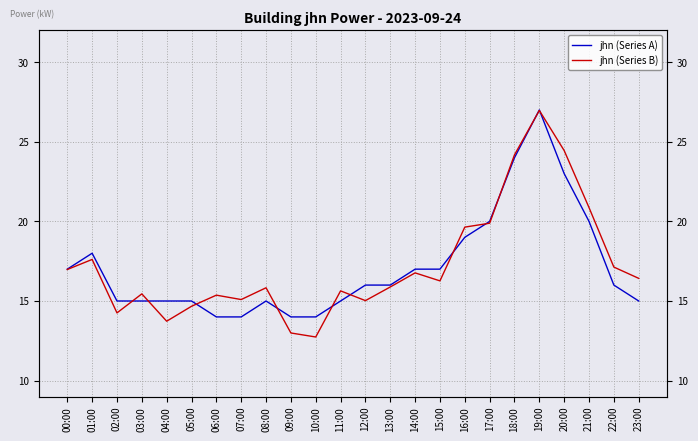

Between 02:00 and 13:00, which series saw the biggest shift?

jhn (Series B)